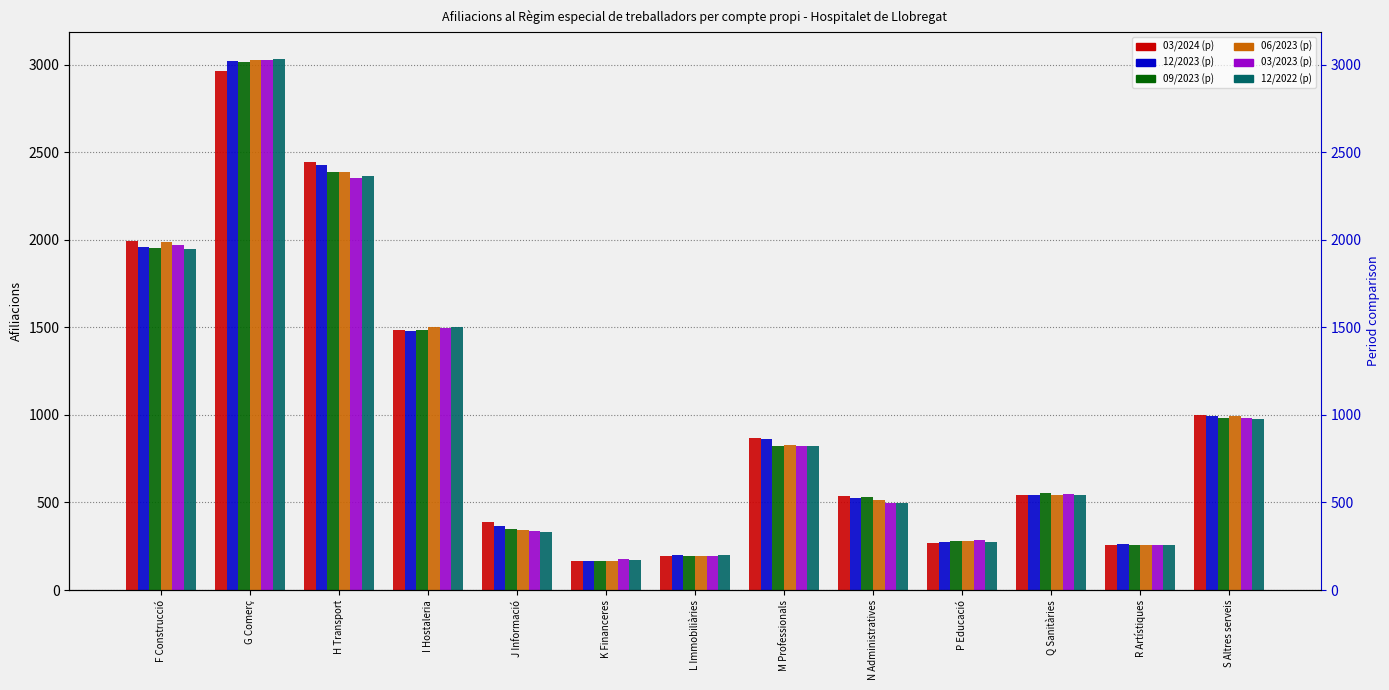

How many groups of bars are there?

13